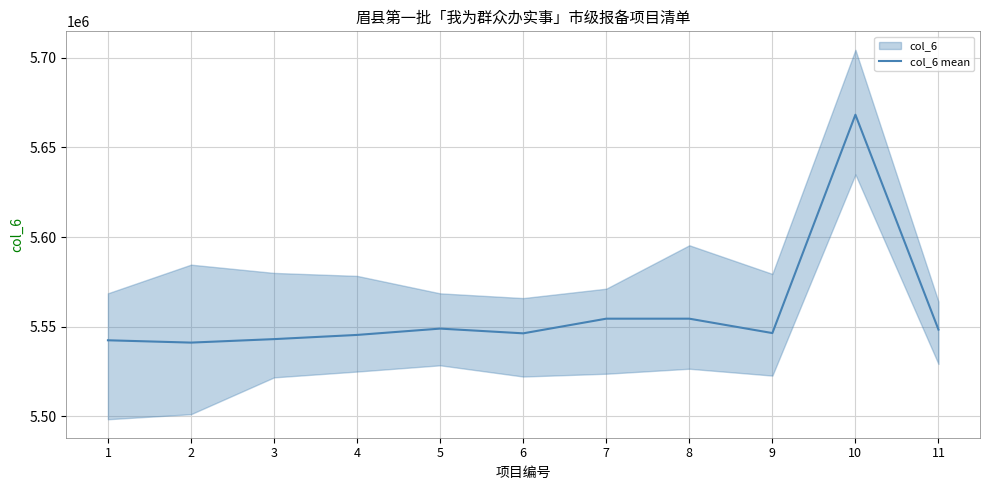

What is the sum of the values at 3 and 8?

11097394